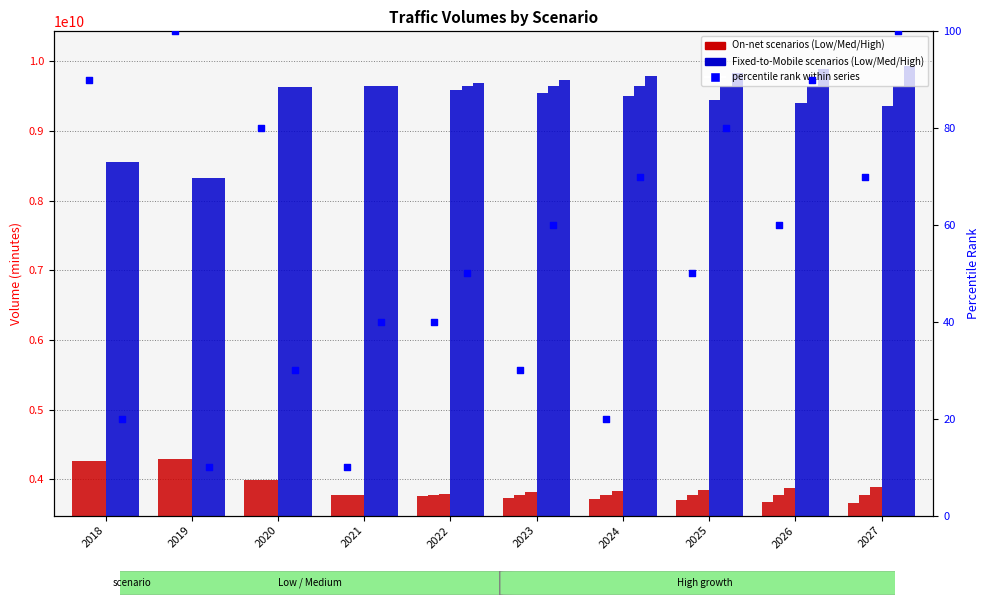

At how many categories does at least one series exceed 9468492828?

8